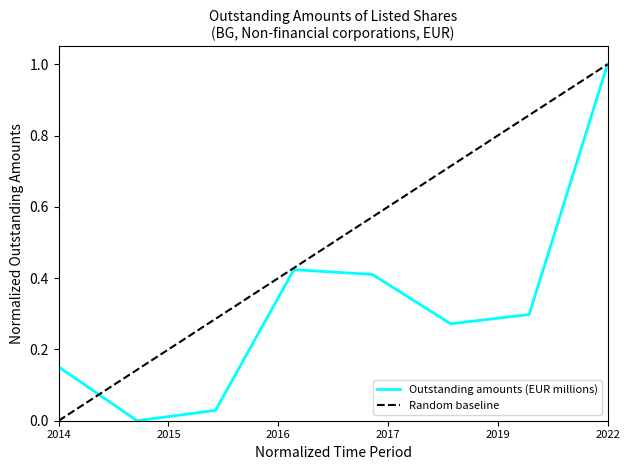

Reading right to left, what are all the values shown in this chart?

1.0	0.3	0.3	0.4	0.4	0.0	0.0	0.2